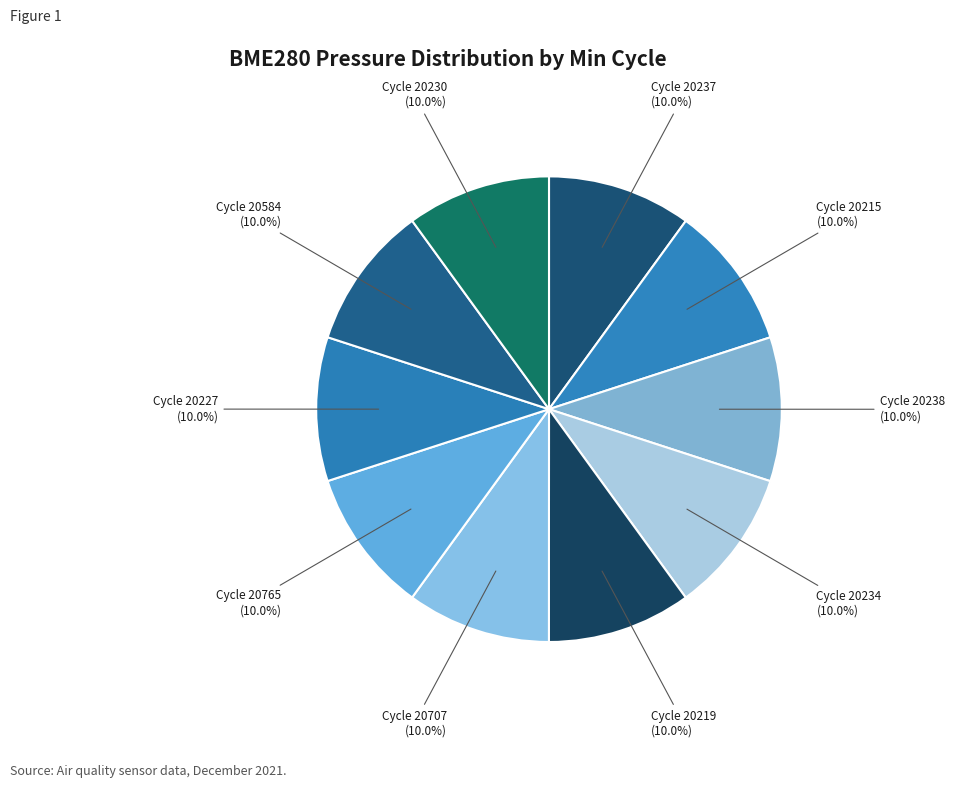

How many segments does this pie chart have?

10